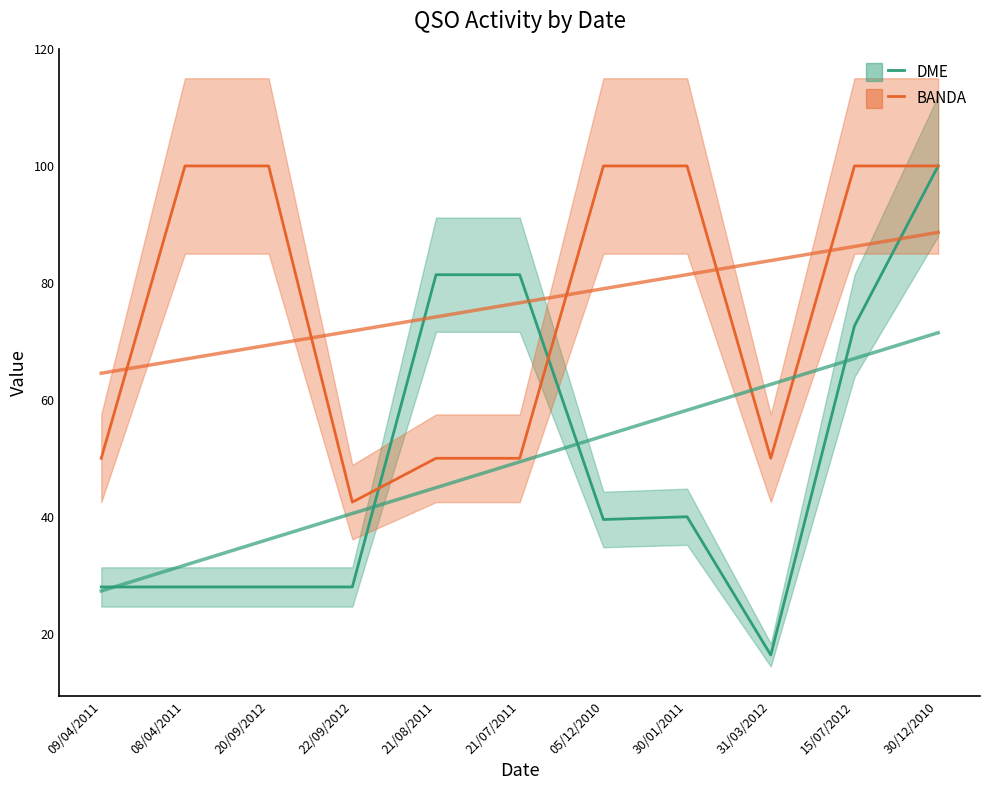

Which category has the highest value in the BANDA series?

08/04/2011